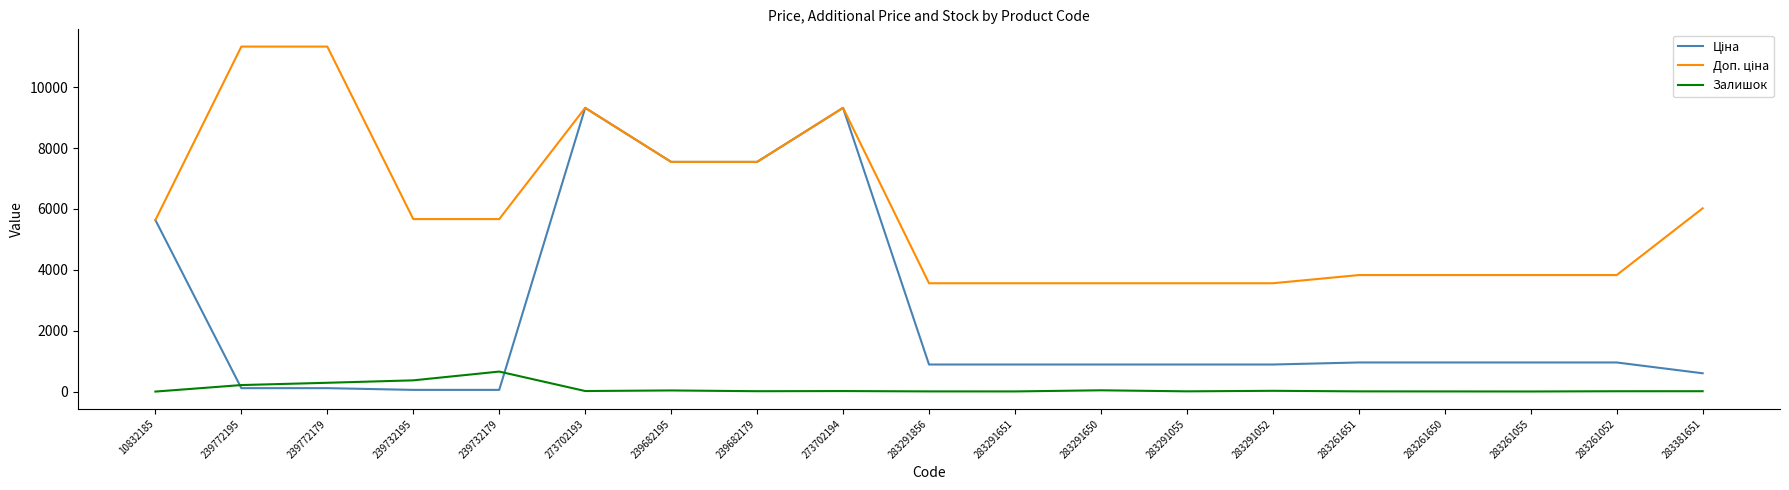

True or false: Залишок has a value of 13.0 at 239682179.

True